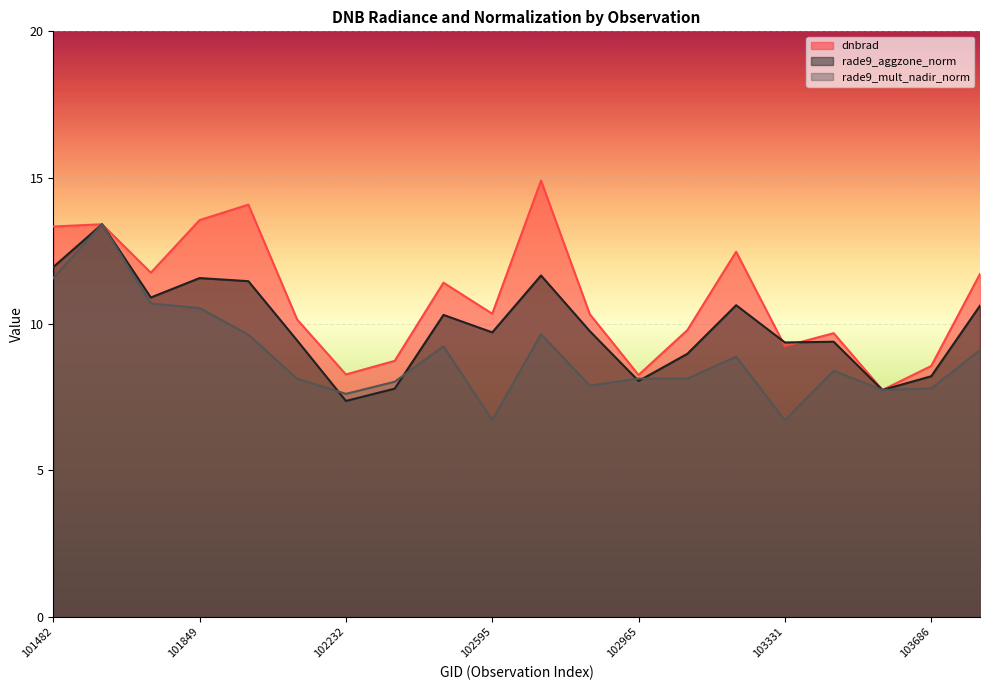

Where is the first local minimum for dnbrad?

101728